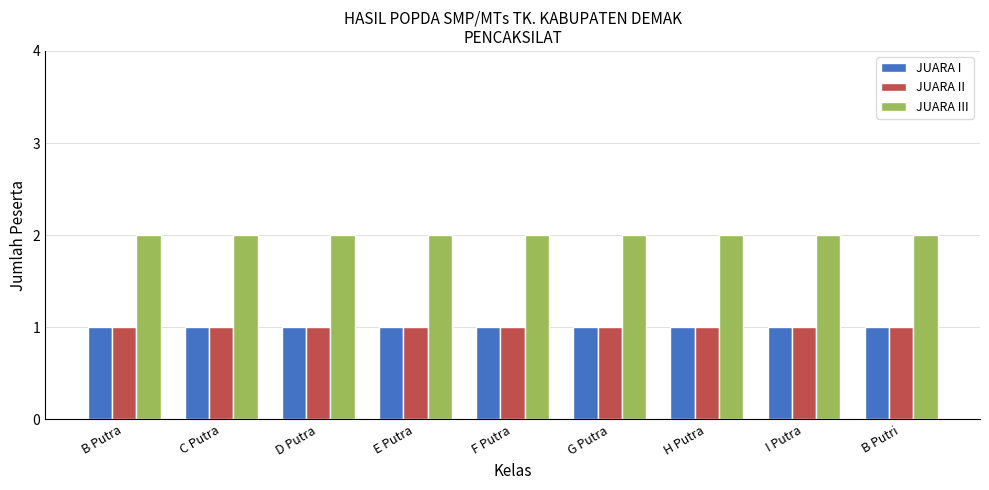

Is it true that JUARA III equals 2 at F Putra?

True